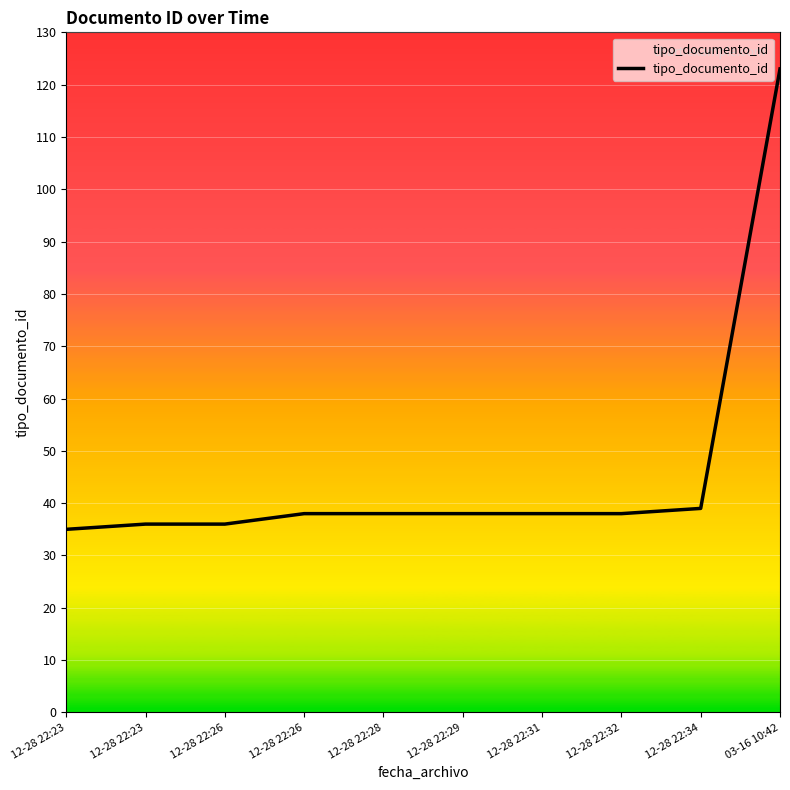

What is the difference between the maximum and minimum values?

88